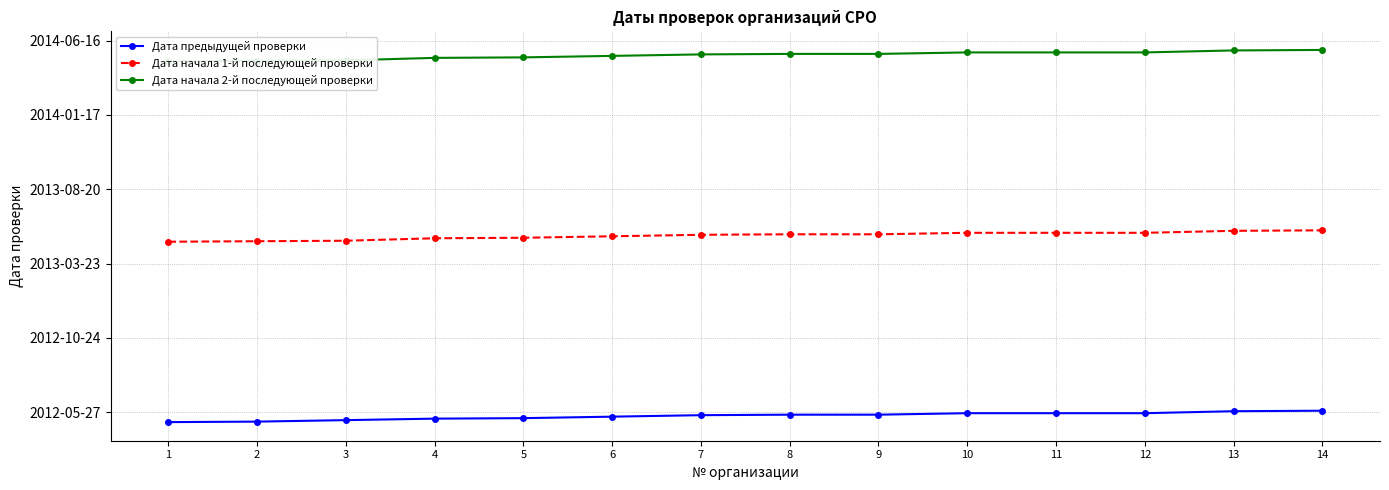

What is the minimum value shown in the chart?

734630